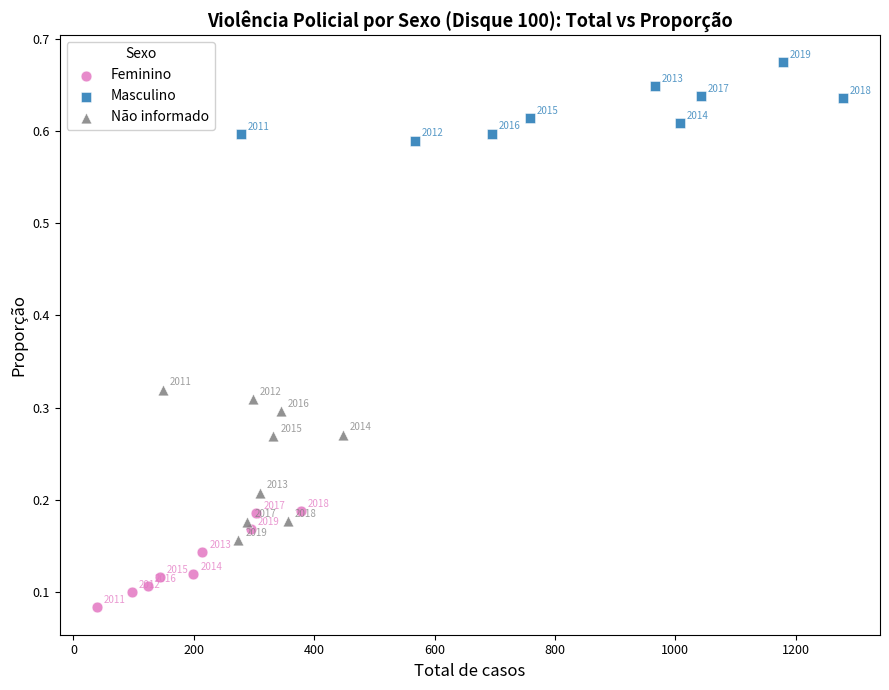

Which series has the largest Y range (max minus min)?

Não informado